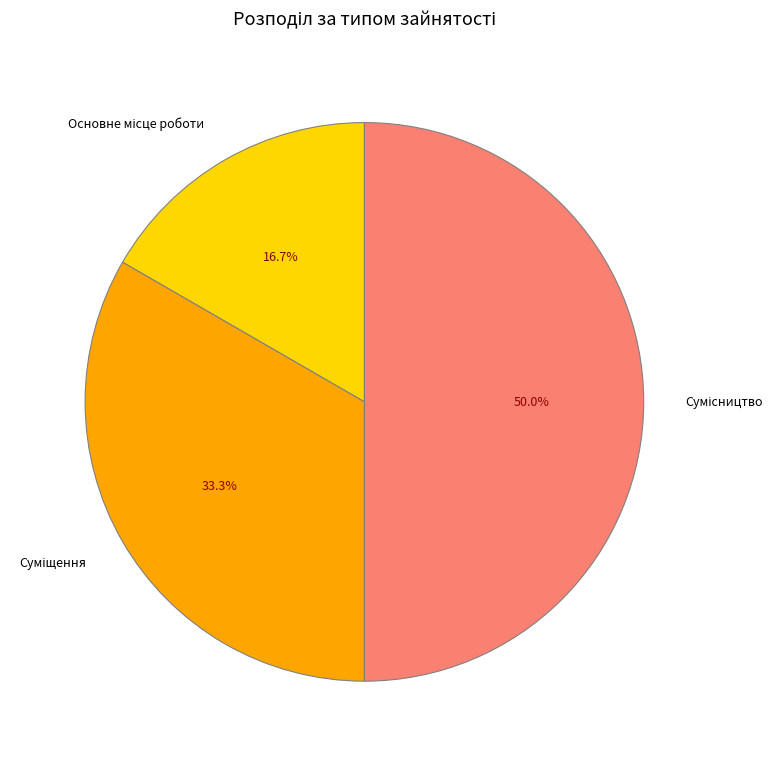

Combined, do Основне місце роботи and Суміщення account for over 50%?

No